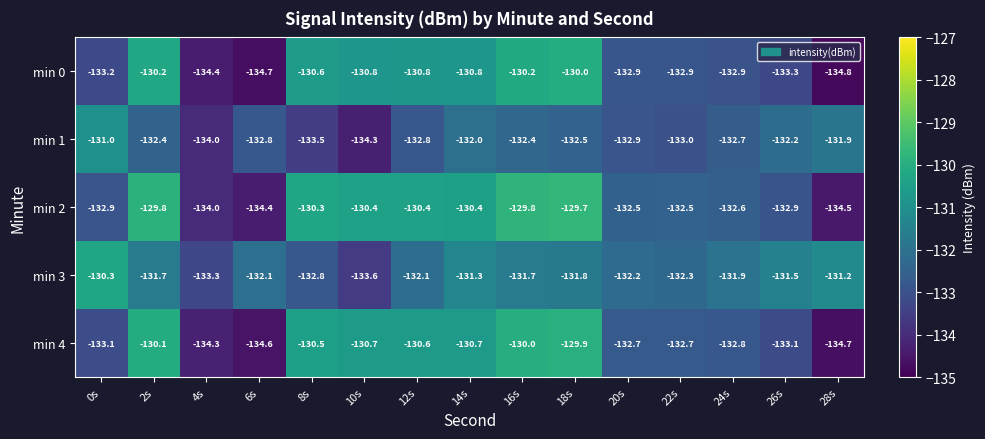

At which category is the sum across all series the highest?

18s